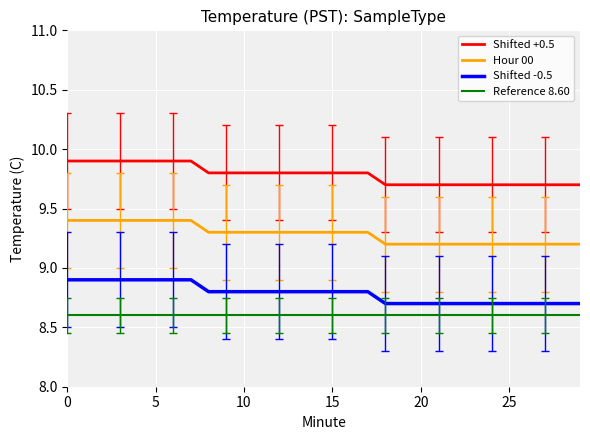

What is the maximum value for Reference 8.60?

8.6